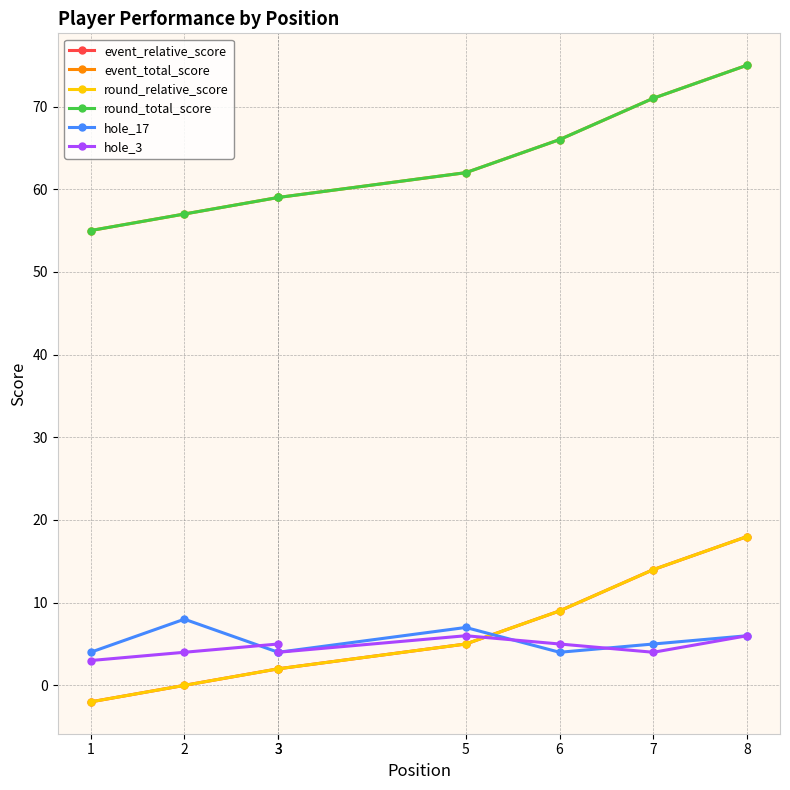

At which label does hole_3 reach its peak?

5